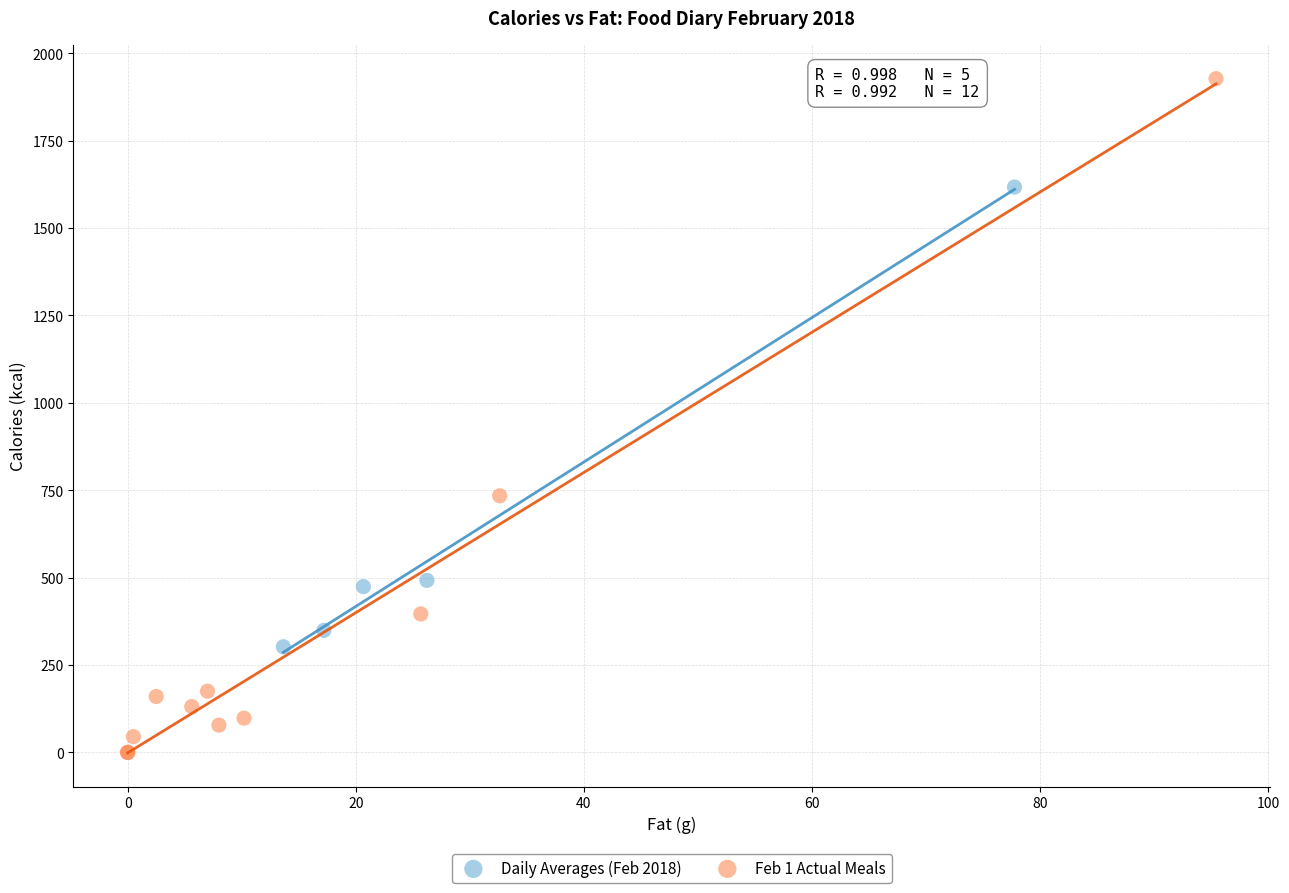

Which series contains the lowest Y value?

Feb 1 Actual Meals